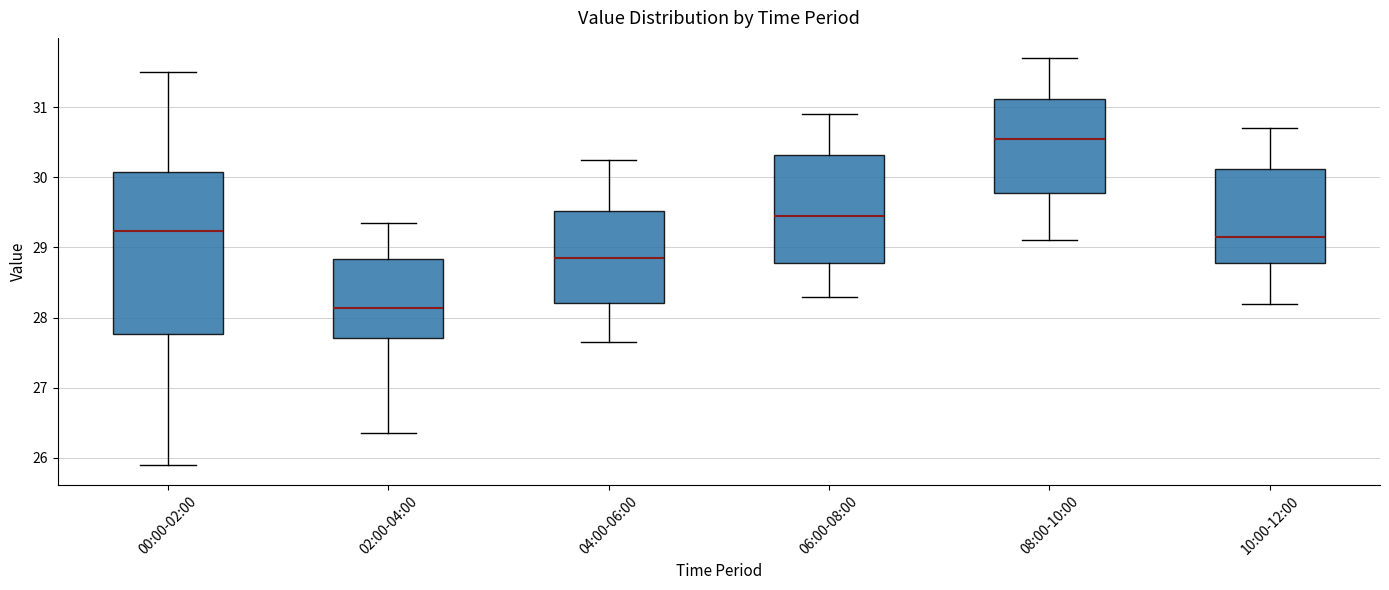

Which box's median line is the highest?

08:00-10:00